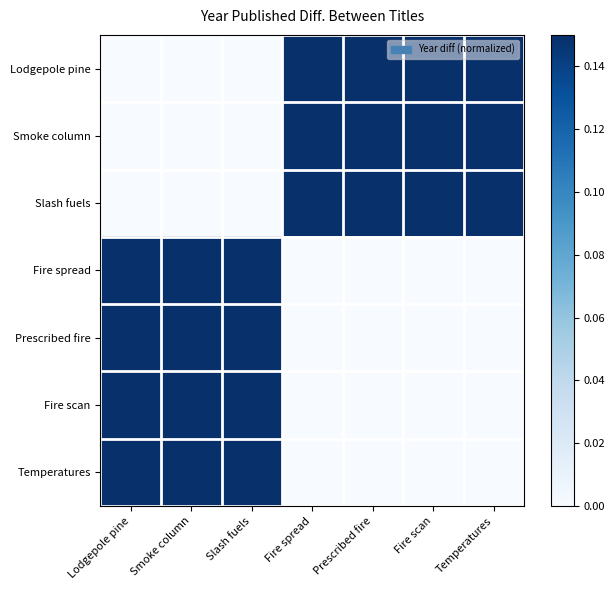

At how many categories does at least one series exceed 0?

7